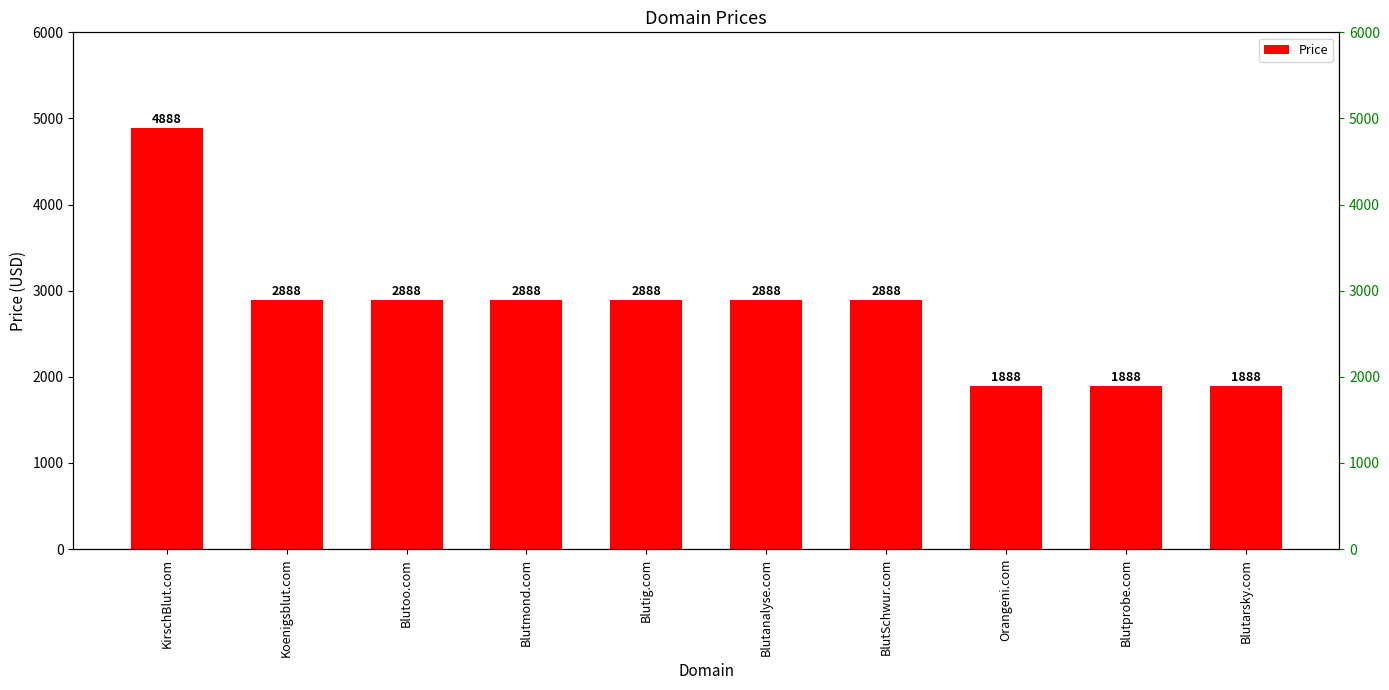

What is the maximum value shown in the chart?

4888